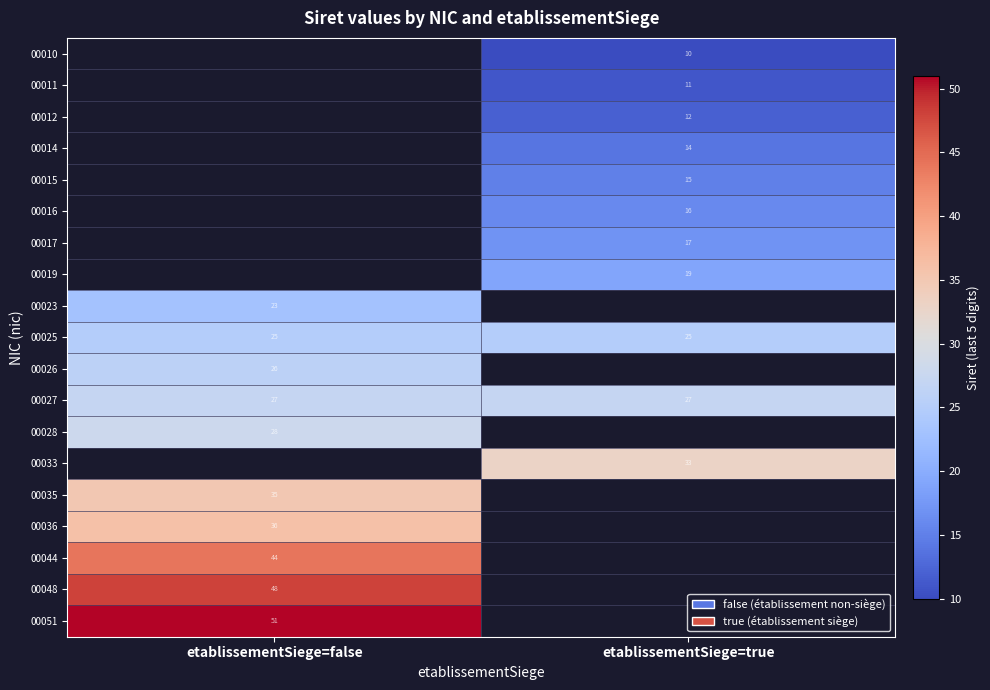

What is the sum of all 00025 values?

50